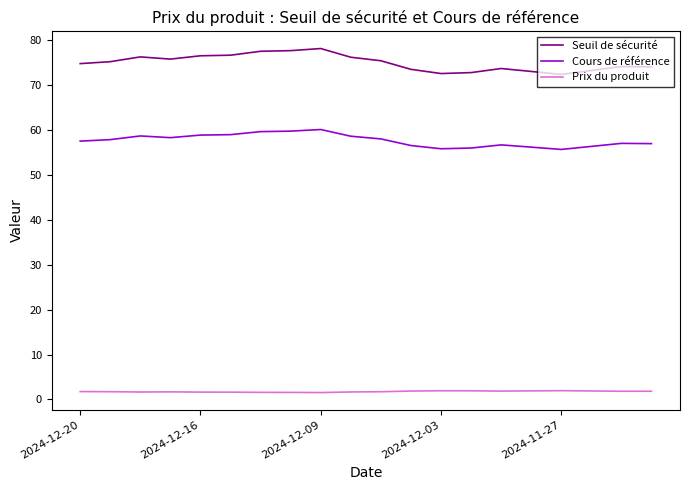

What is the minimum value for Cours de référence?

55.6